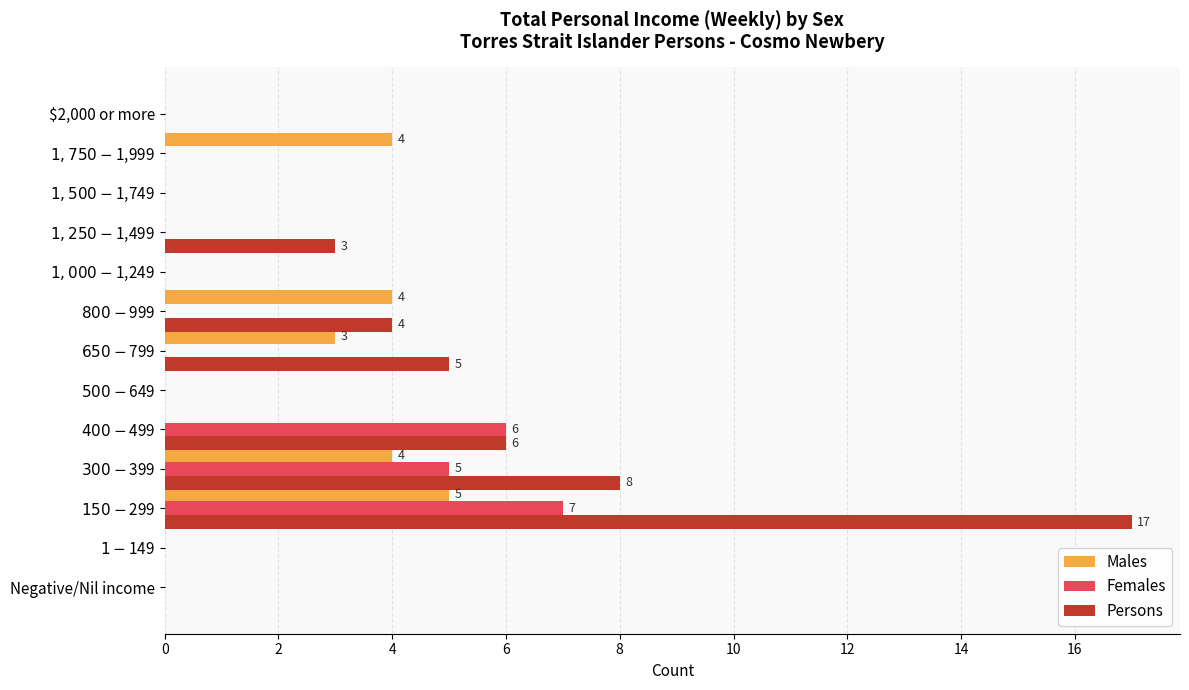

Which series has the largest total across all categories?

Persons